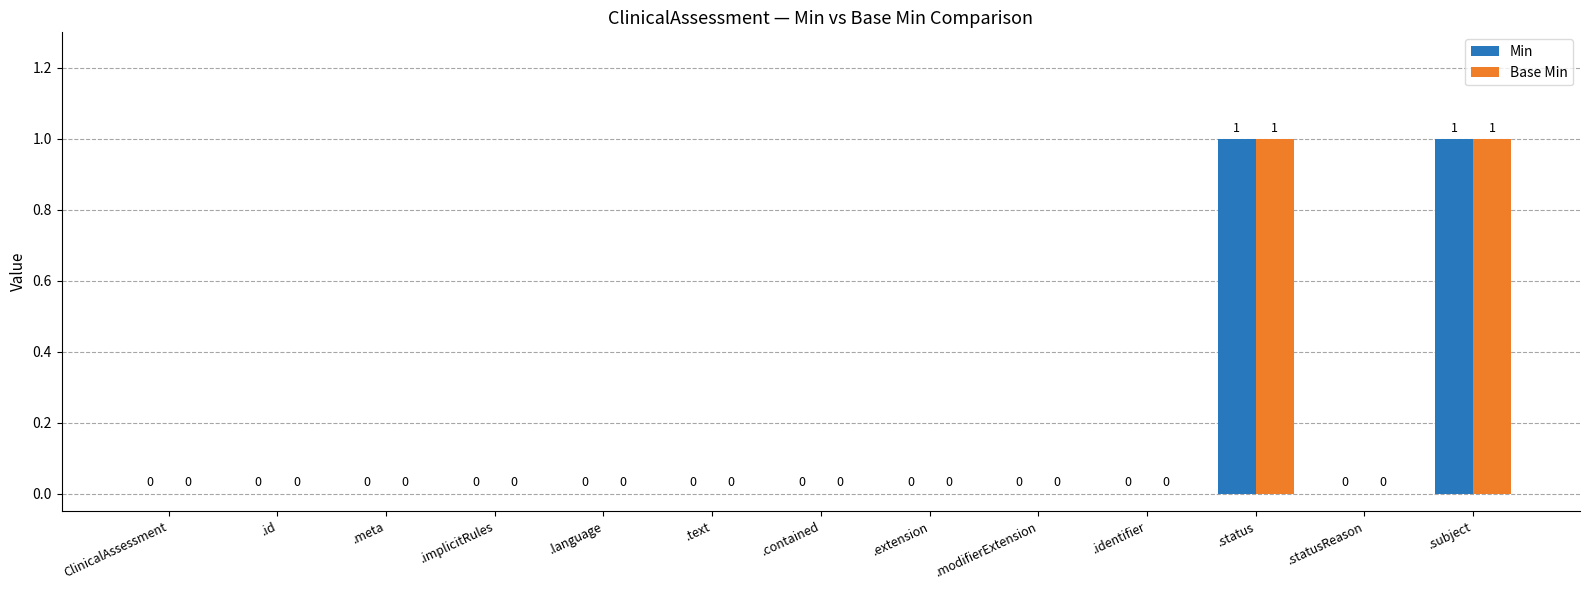

Is it true that Min equals 0 at ClinicalAssessment?

True